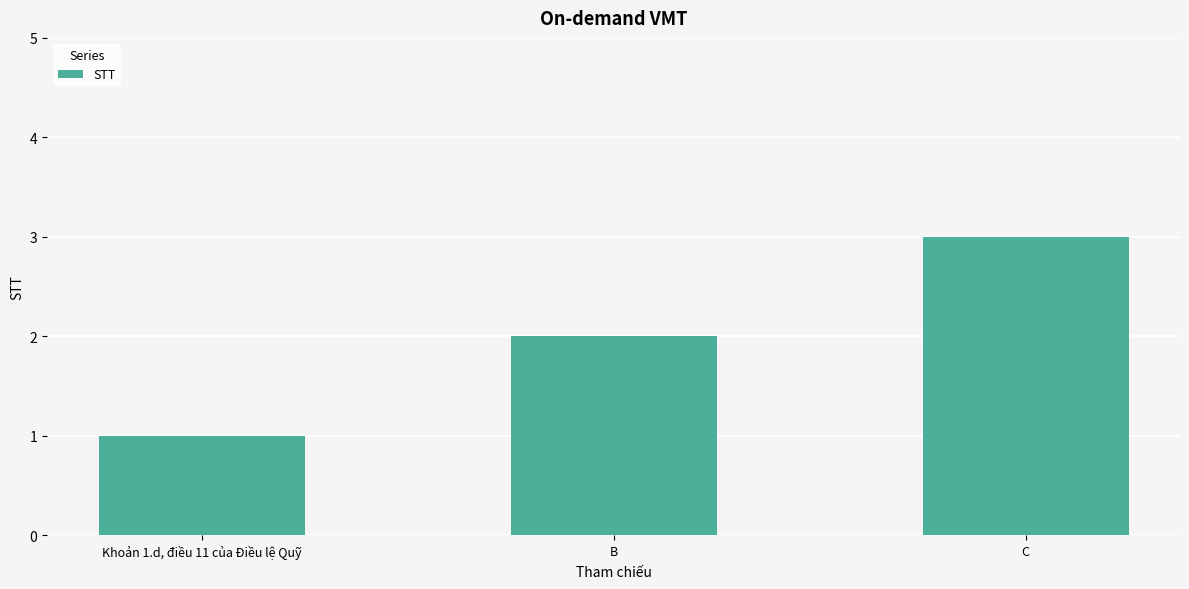

Rank the categories by value from lowest to highest.

Khoản 1.d, điều 11 của Điều lệ Quỹ, B, C